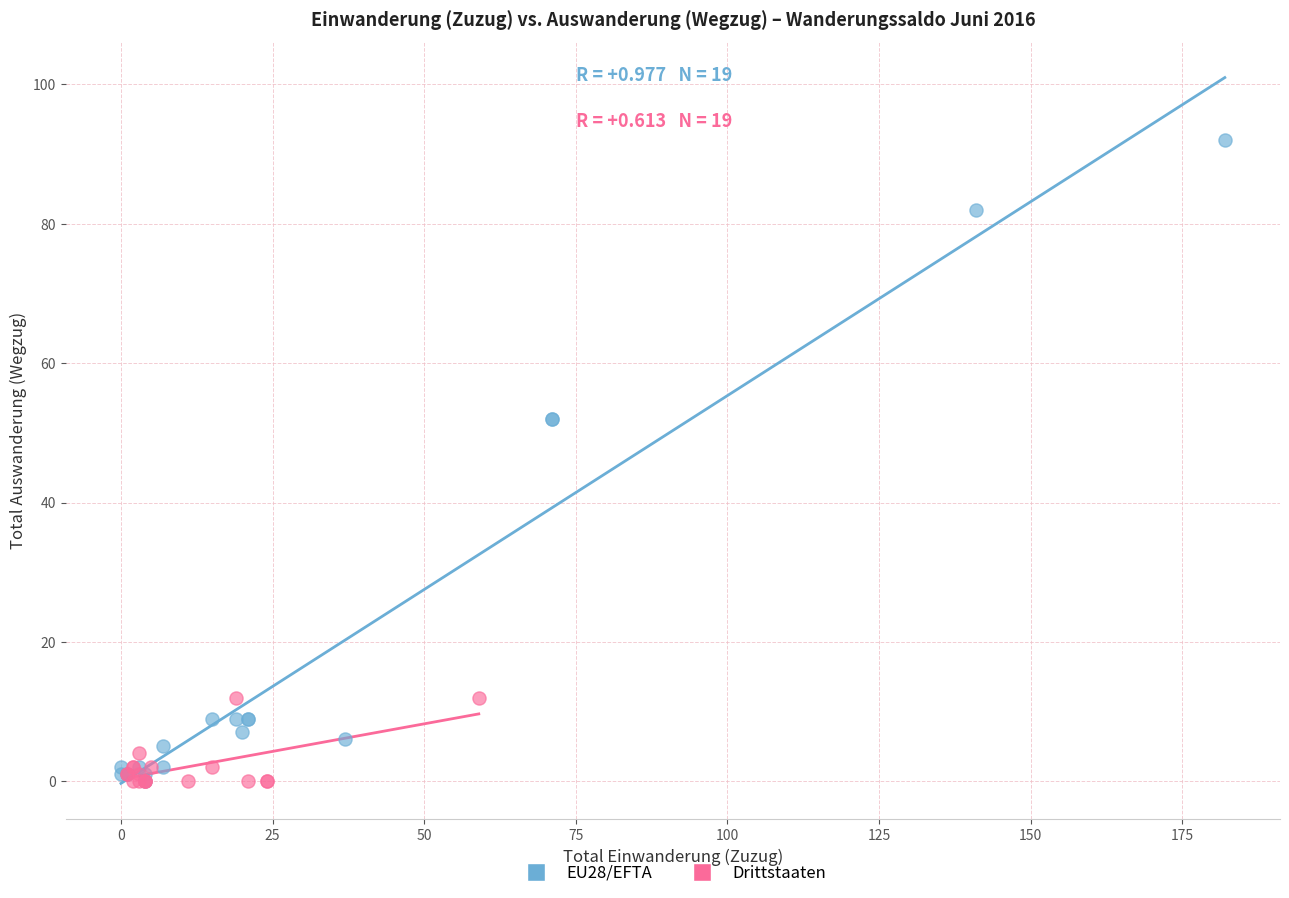

Which series contains the highest Y value?

EU28/EFTA